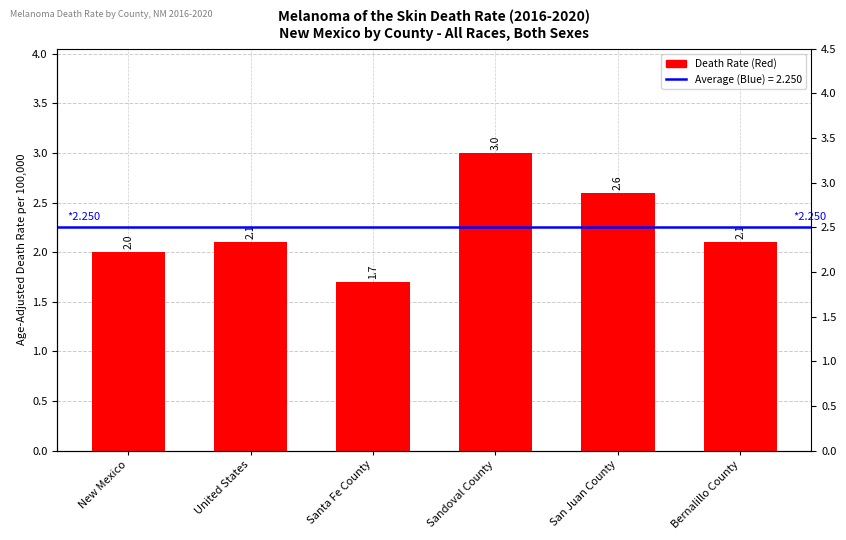

What is the average value?

2.2